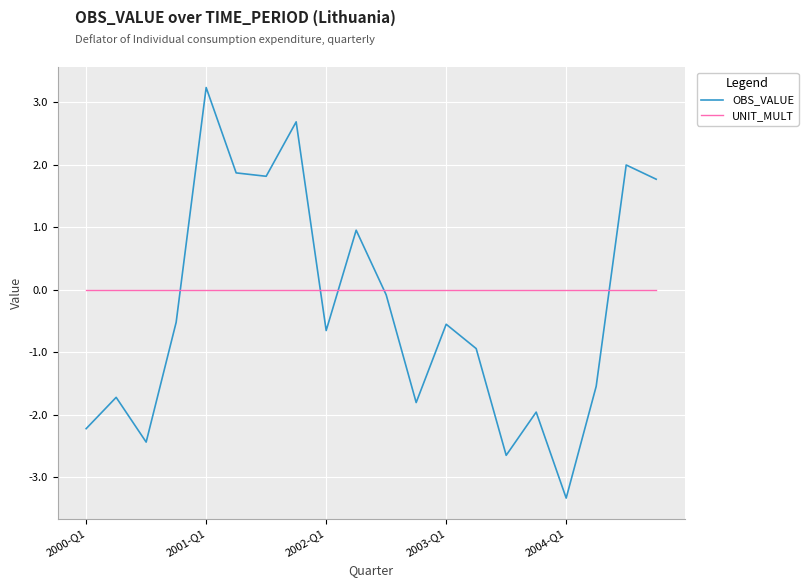

True or false: OBS_VALUE has more than 0 points higher than both neighbors.

True